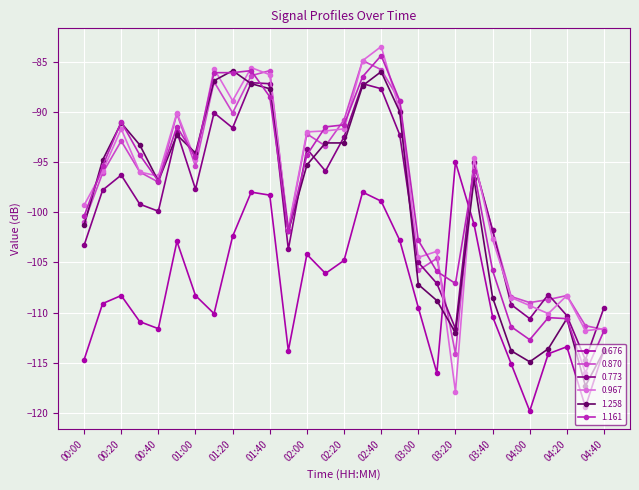

In 0.676, how many points are higher than both neighbors (excluding endpoints)?

7